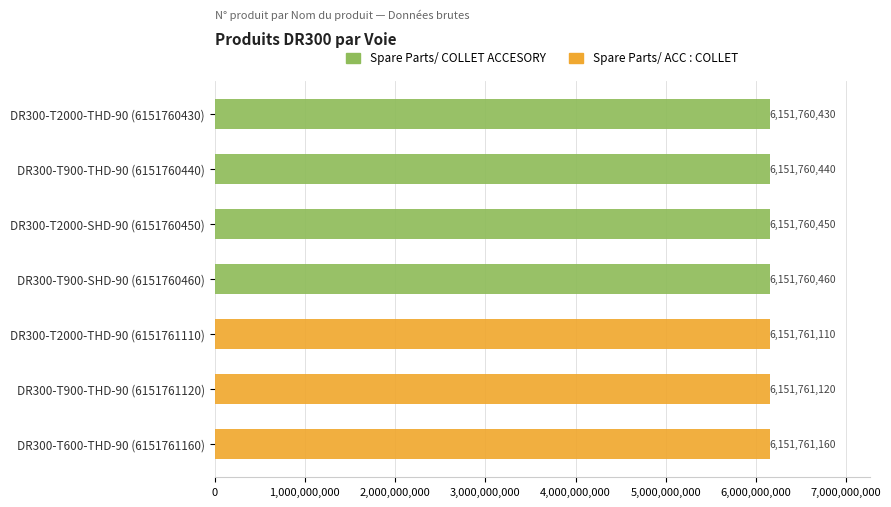

What is the greatest value displayed?

6151761160